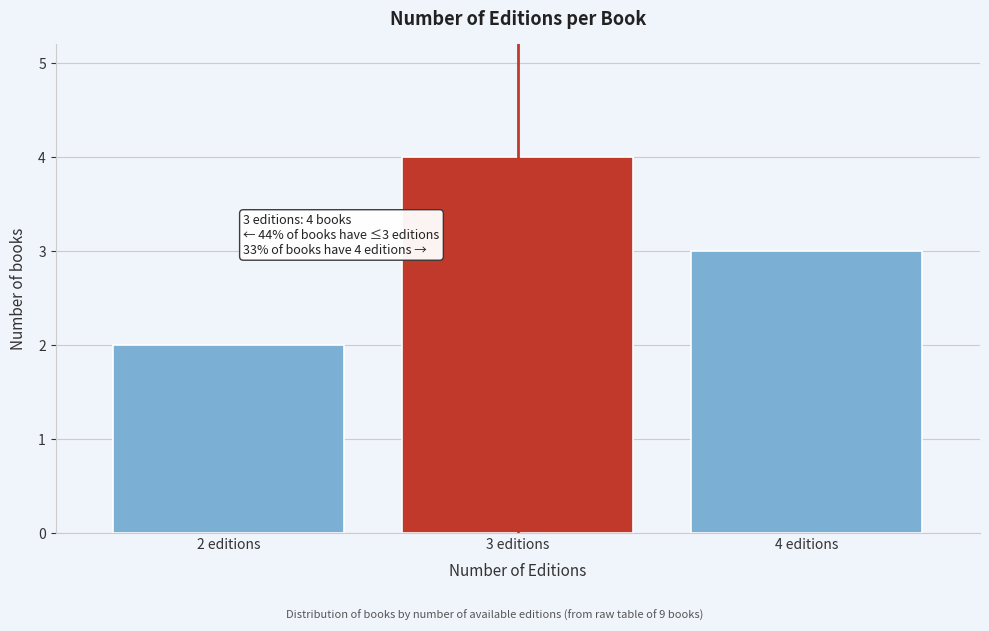

Reading left to right, what are all the values shown in this chart?

2 editions=2	3 editions=4	4 editions=3